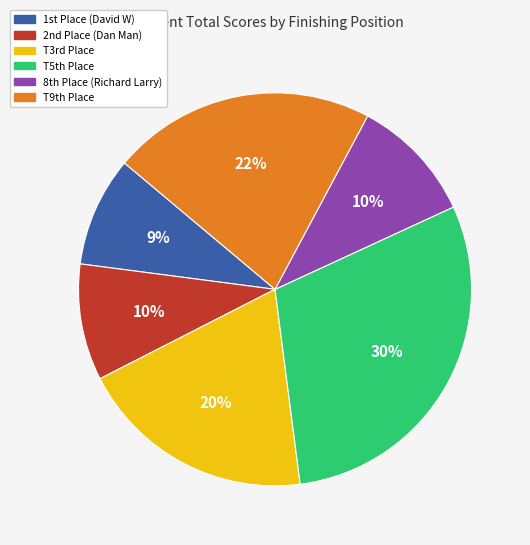

Does any single category account for the majority?

No